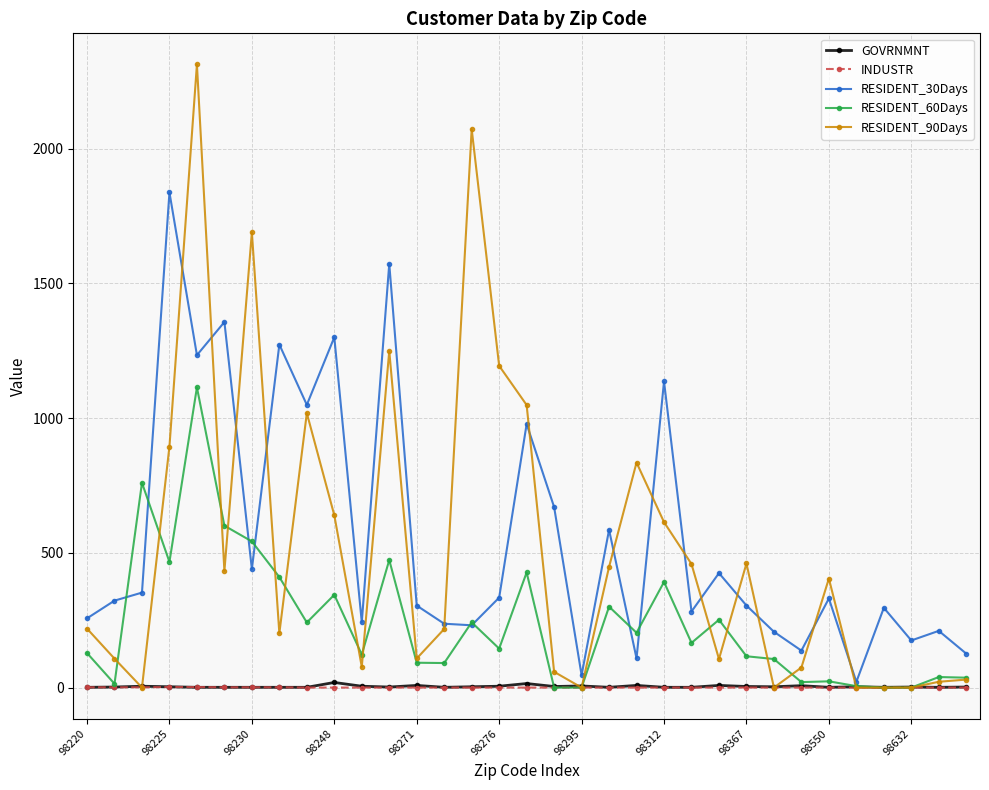

What is the highest value of the RESIDENT_90Days series?

2312.1